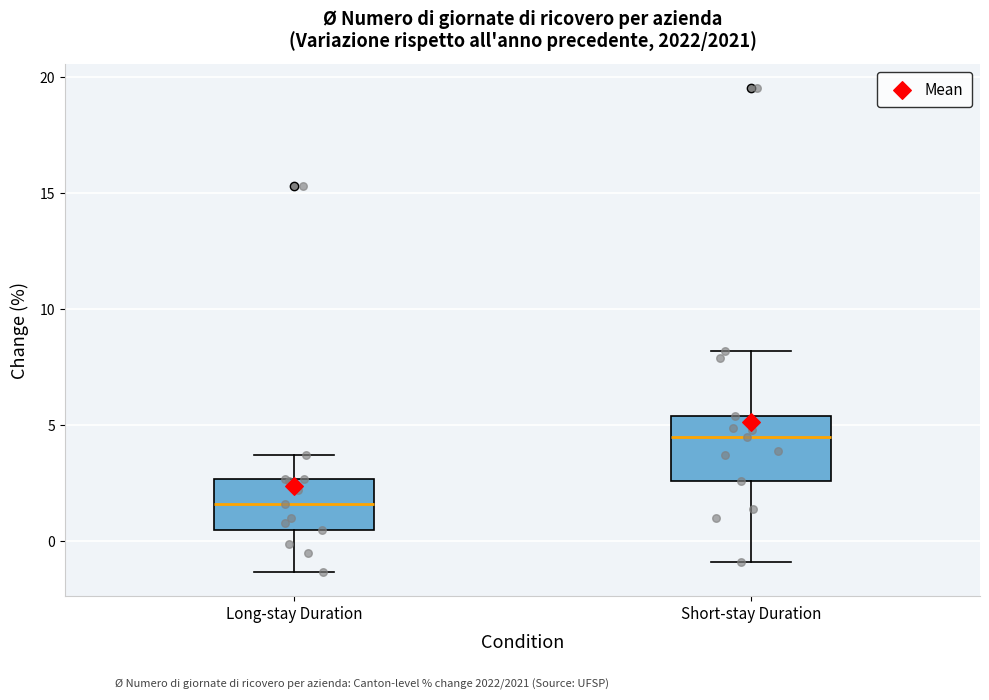

Where does the median line of the box for Short-stay Duration sit on the y-axis? The values are not printed on the chart, so give them approximately, as read against the axis.

4.5